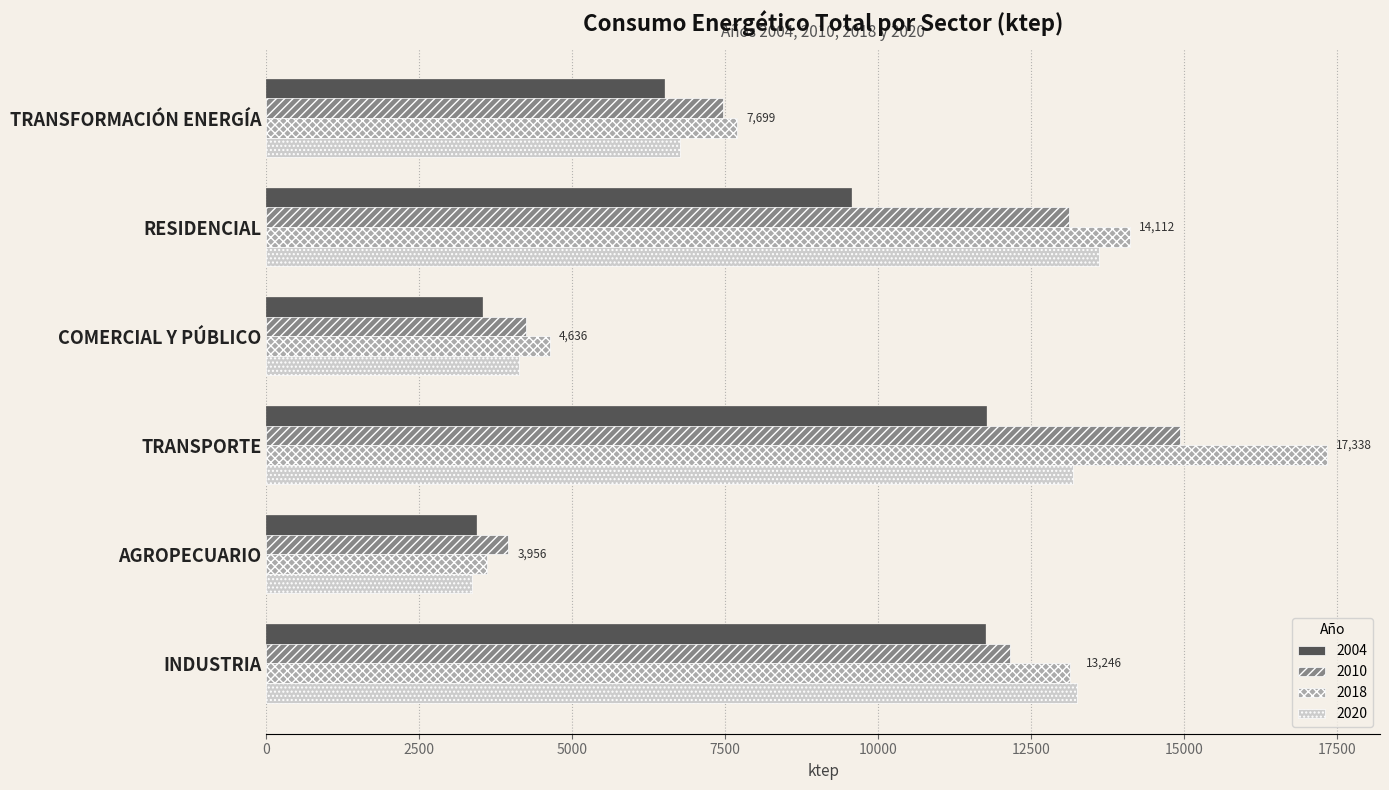

What is the difference between the highest and lowest values at AGROPECUARIO?

602.4